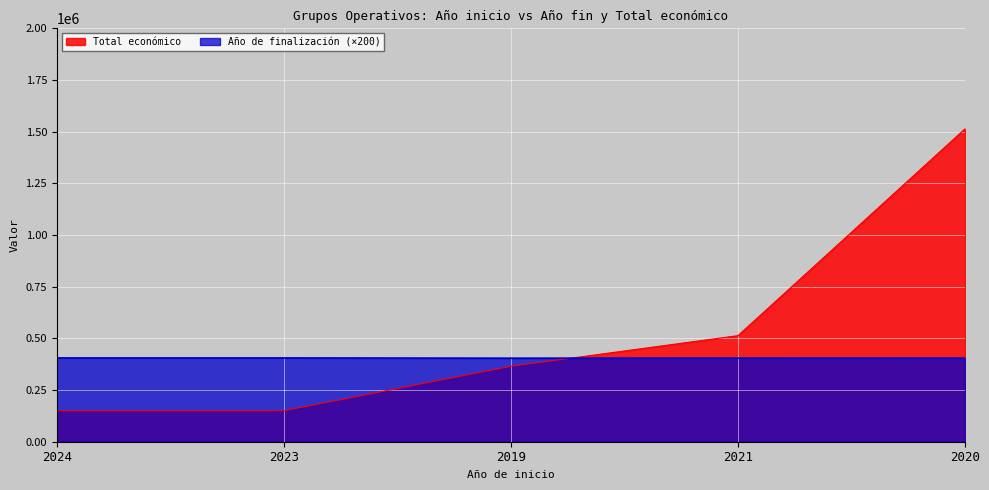

What is the difference between the highest and lowest values at 2021?

108592